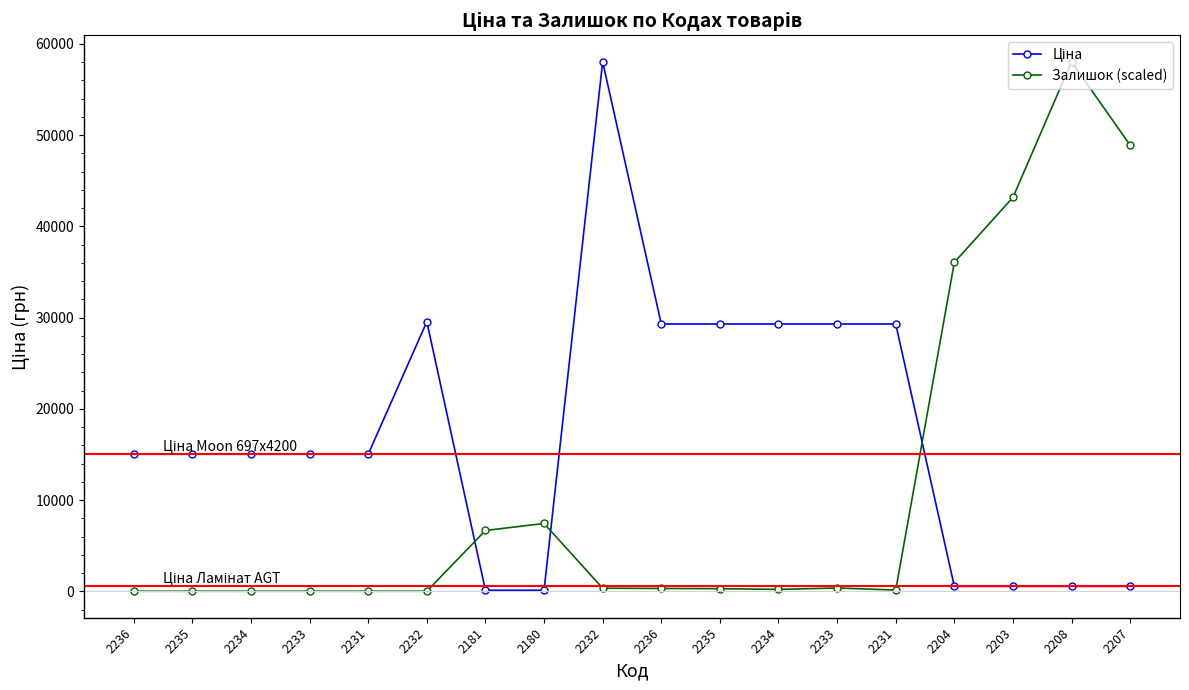

Rank the categories by Залишок (scaled) value from lowest to highest.

2236, 2235, 2234, 2233, 2231, 2232, 2231, 2234, 2235, 2236, 2232, 2233, 2181, 2180, 2204, 2203, 2207, 2208